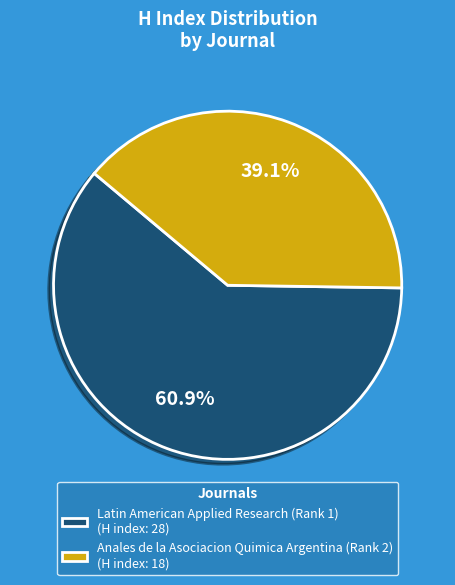

Which category has the smallest portion of the pie?

Anales de la Asociacion Quimica Argentina (Rank 2)